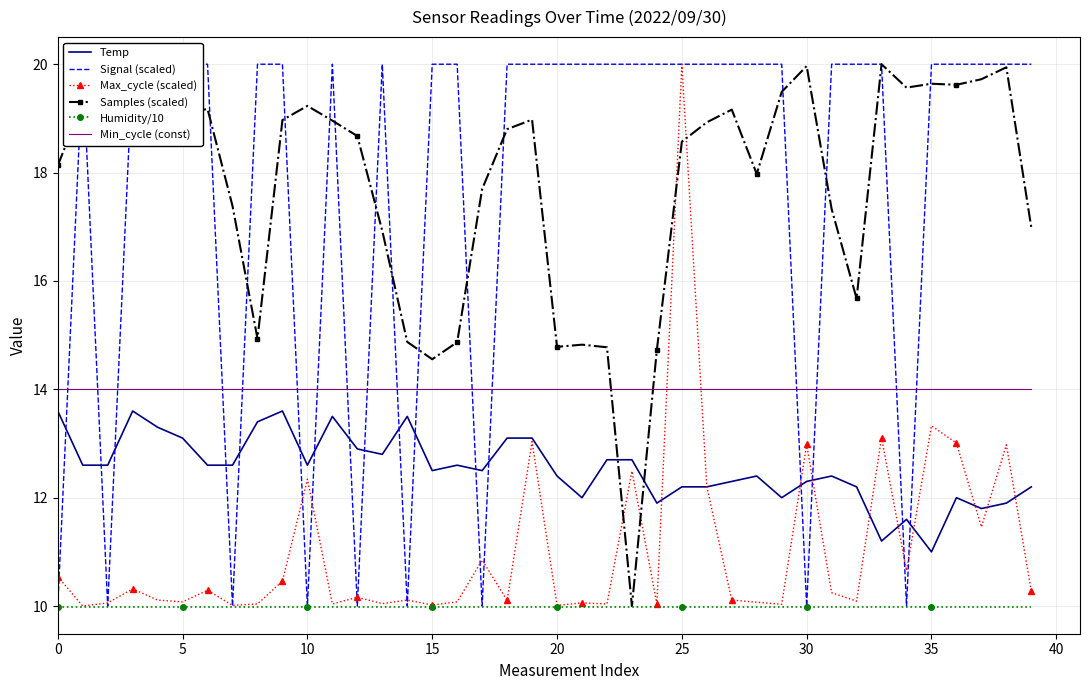

Which series has the widest spread of values?

Signal (scaled)